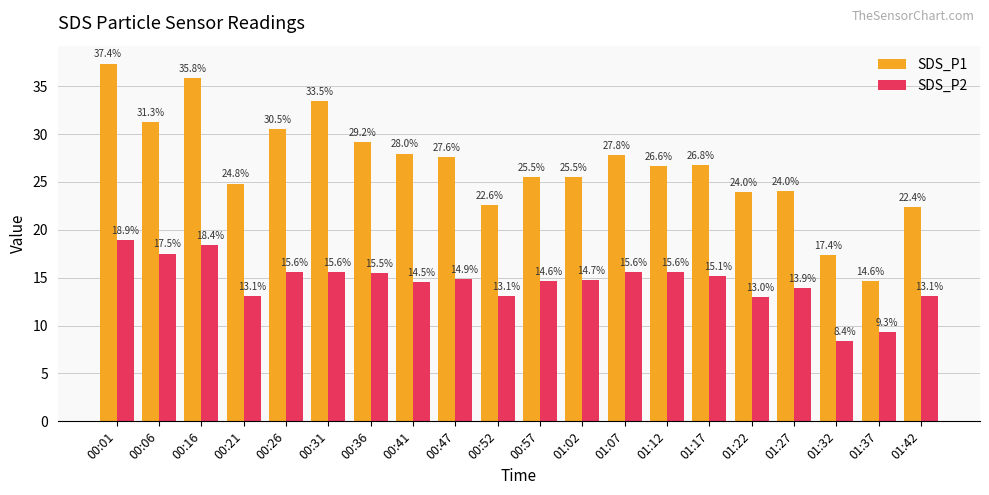

What position from the right is 01:07?

8